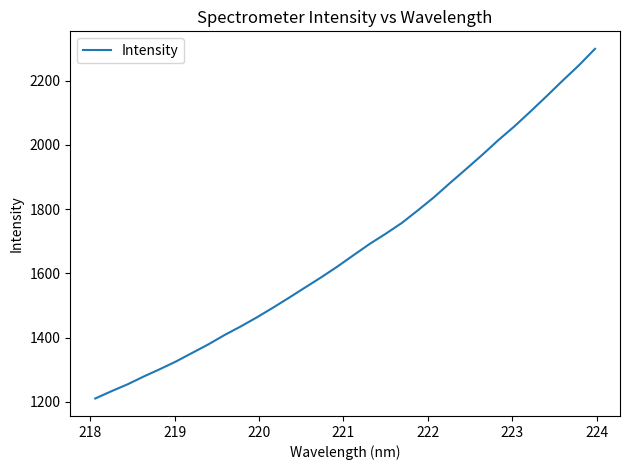

What is the difference between the maximum and minimum values?

1089.4